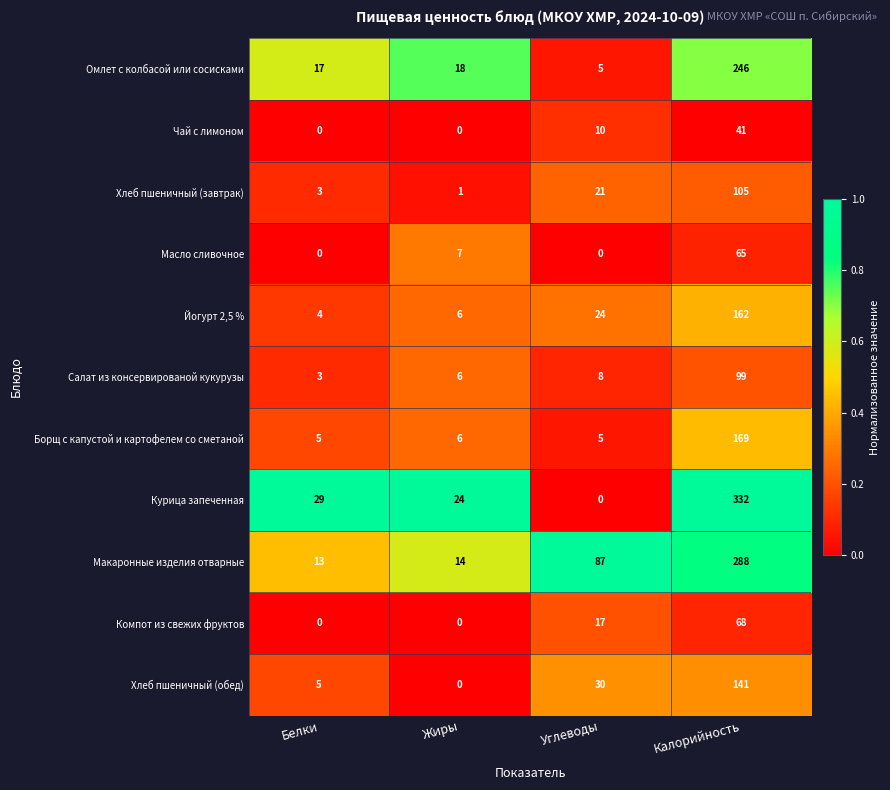

The value of Омлет с колбасой или сосисками at Калорийность is 339. True or false?

False